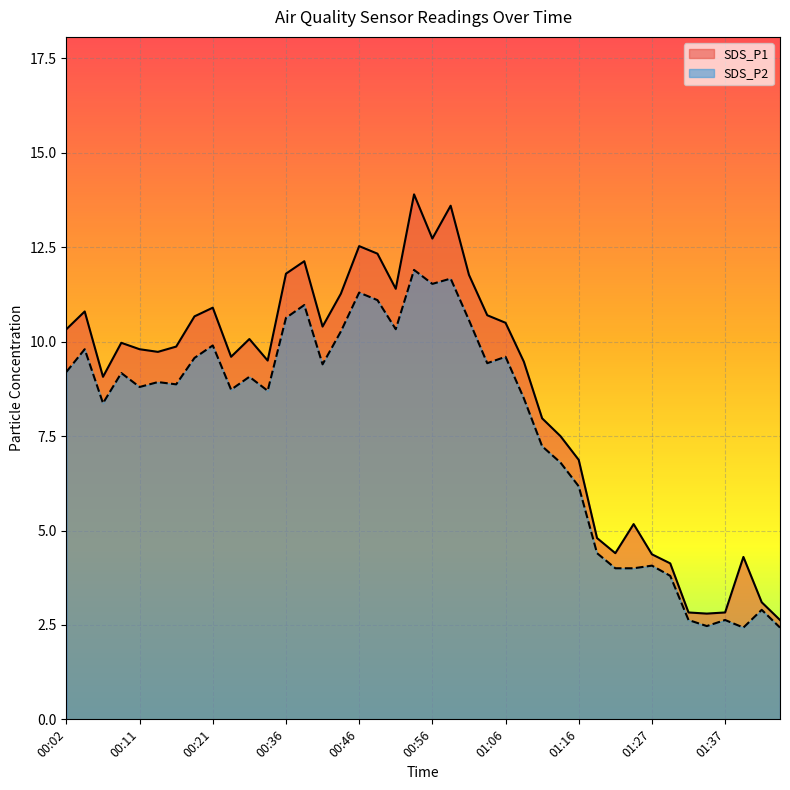

At which category does the chart reach its peak across all series?

00:54